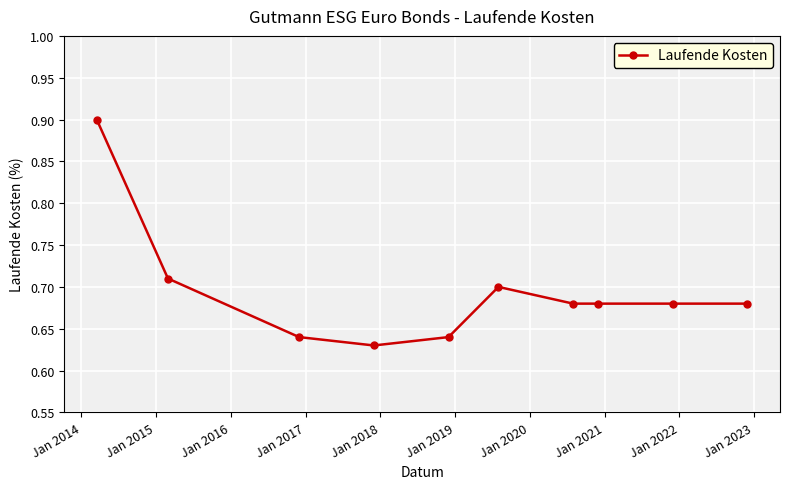

What is the difference between the maximum and minimum values?

0.3